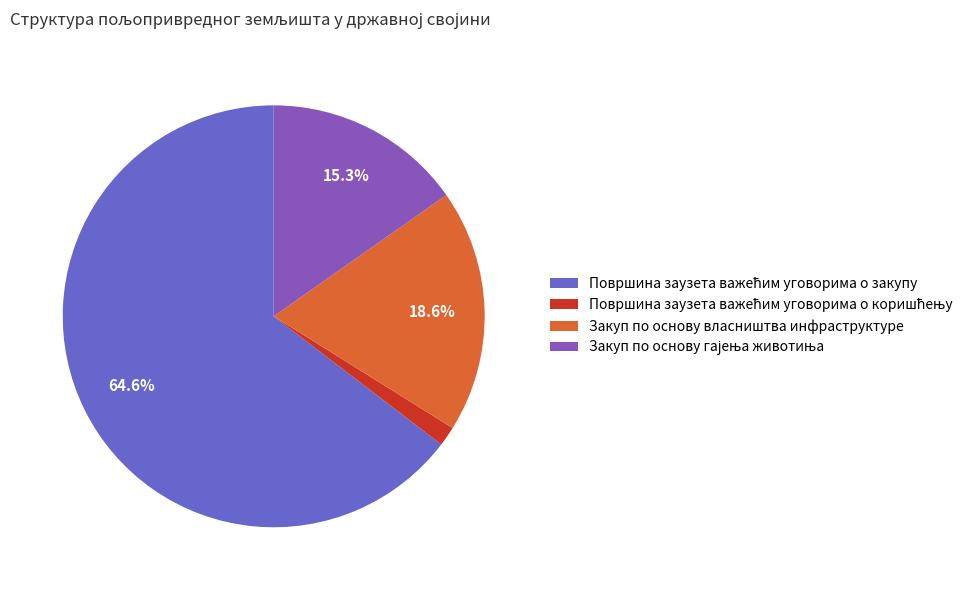

To the nearest percent, what percentage of the pie is Закуп по основу власништва инфраструктуре?

19%